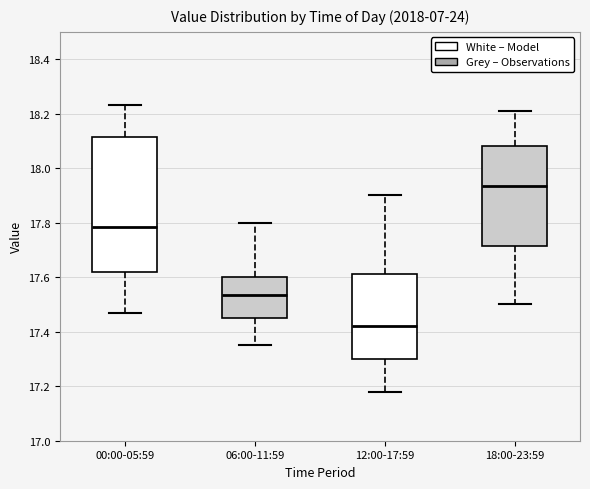

Which box has the highest median line?

18:00-23:59